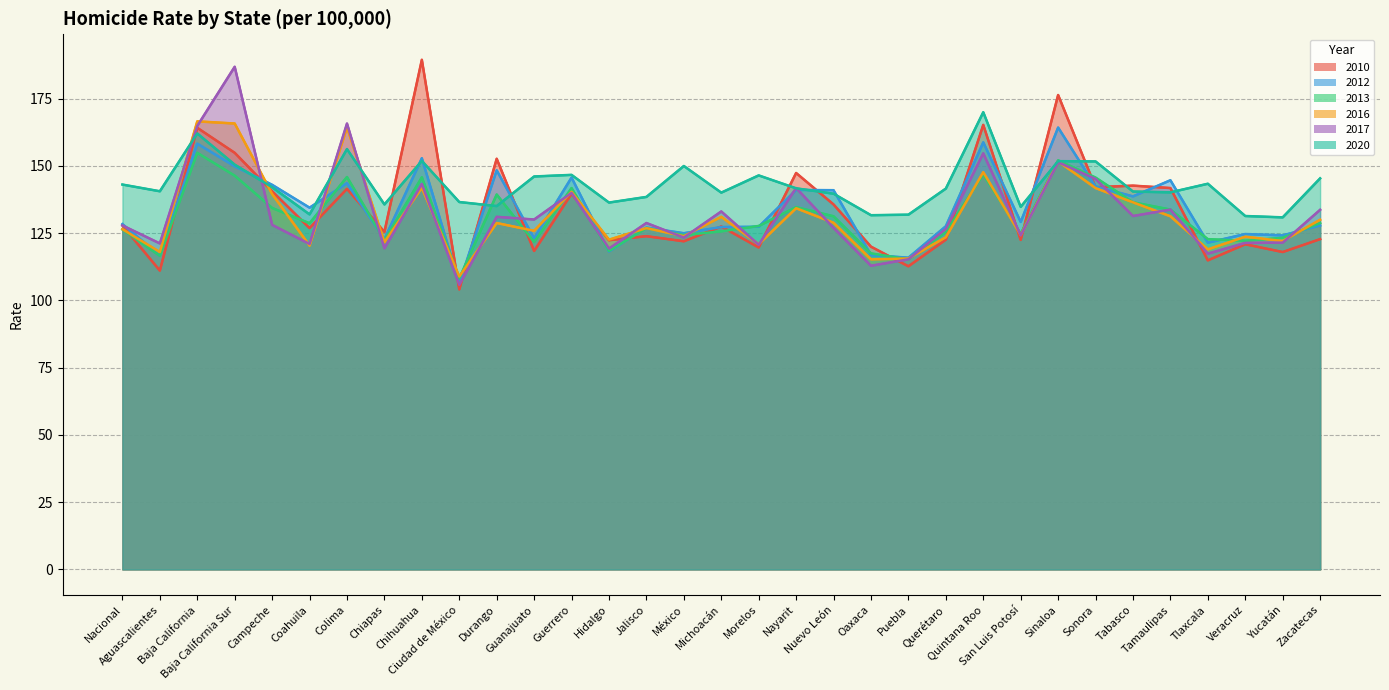

Which has a higher value, Guanajuato or México?

México